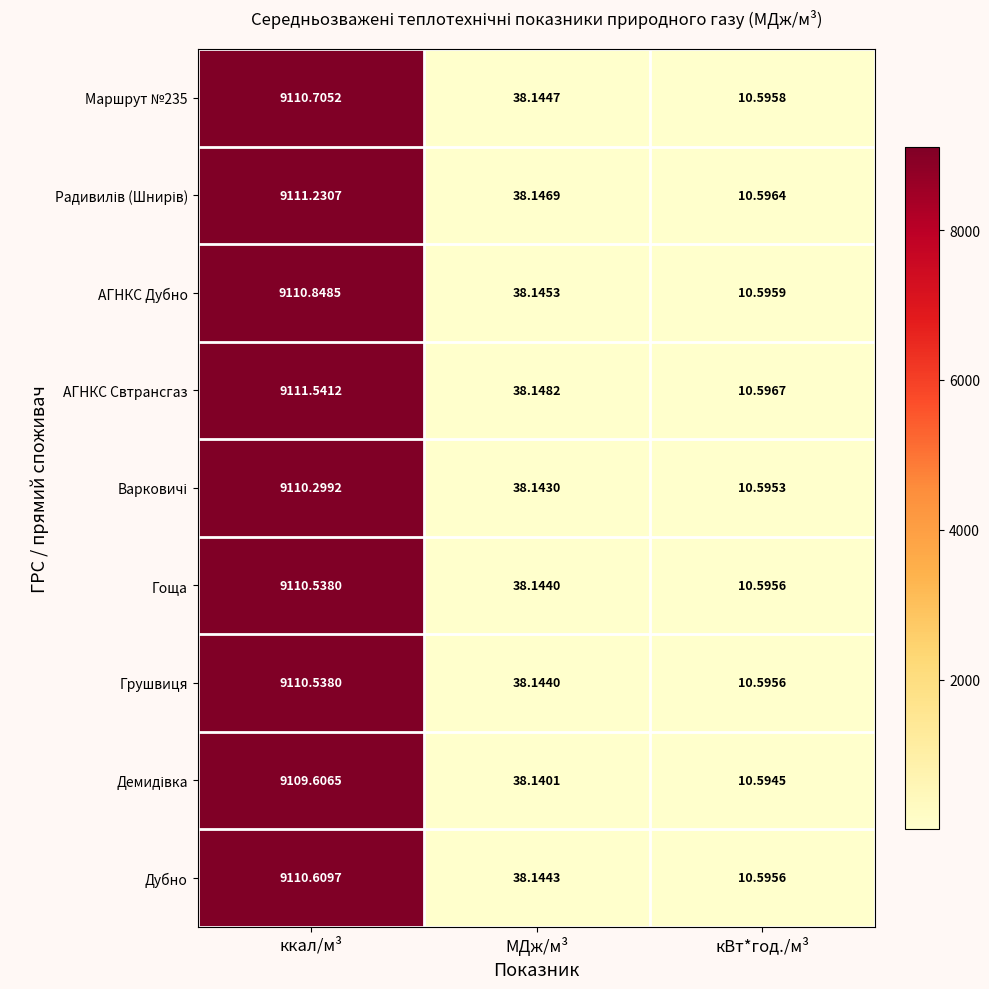

Rank the categories by Грушвиця value from highest to lowest.

ккал/м³, МДж/м³, кВт*год./м³